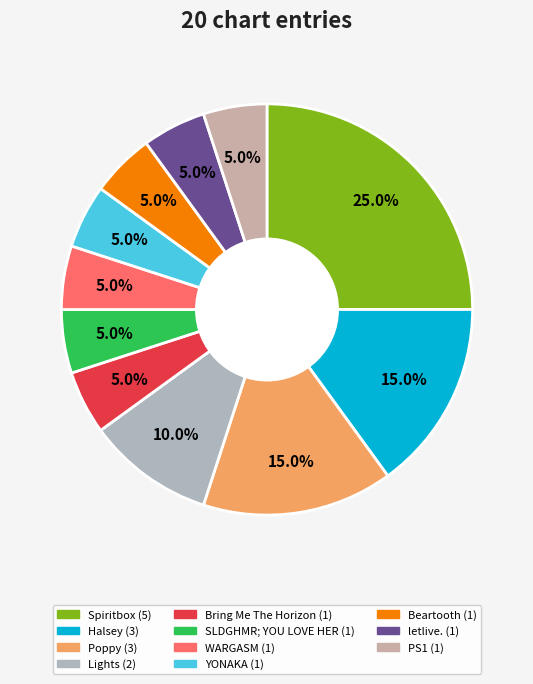

To the nearest percent, what is the difference between the largest and smallest slice percentages?

20%